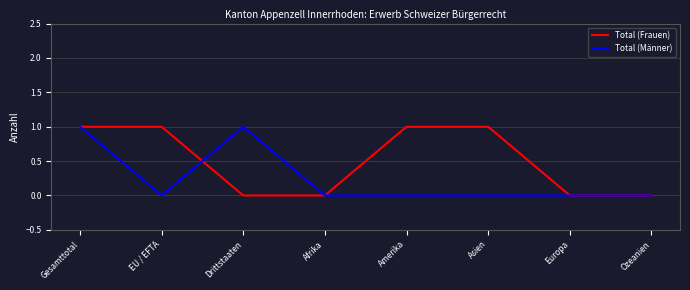

The value of Total (Männer) at EU / EFTA is 0. True or false?

True